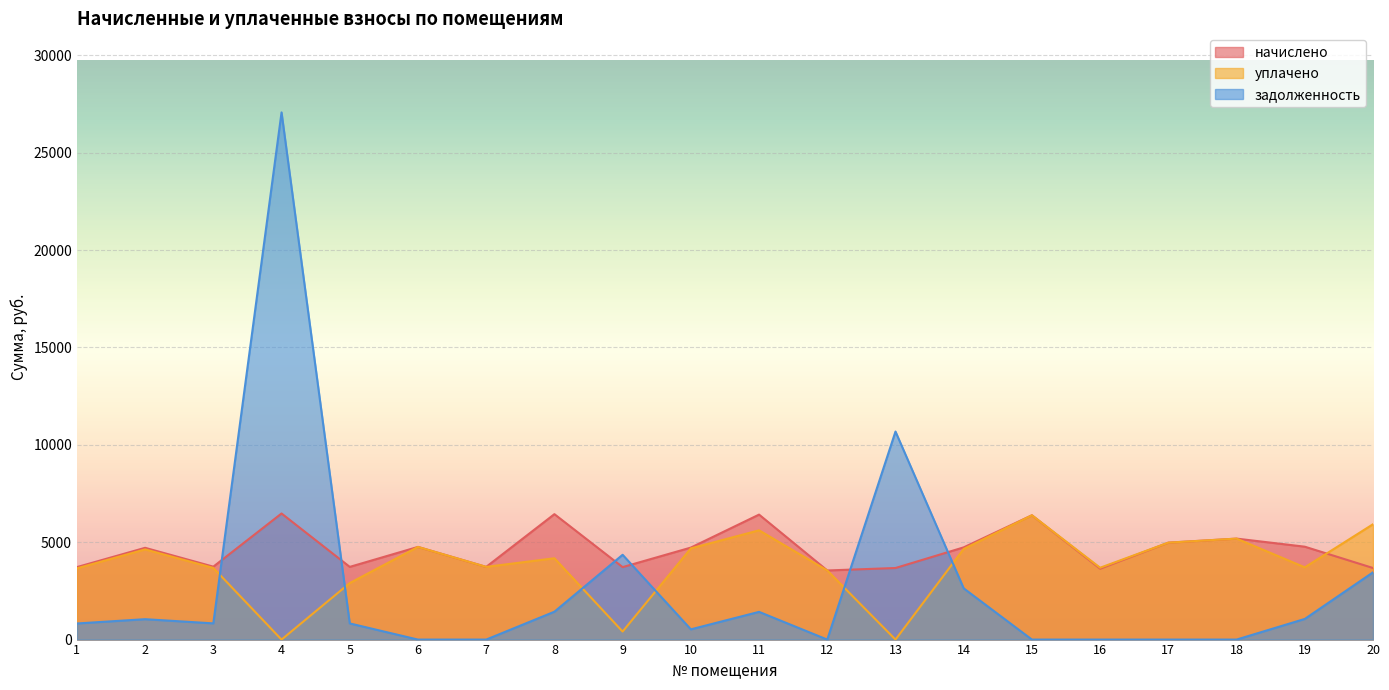

Which category has the lowest value in the задолженность series?

6